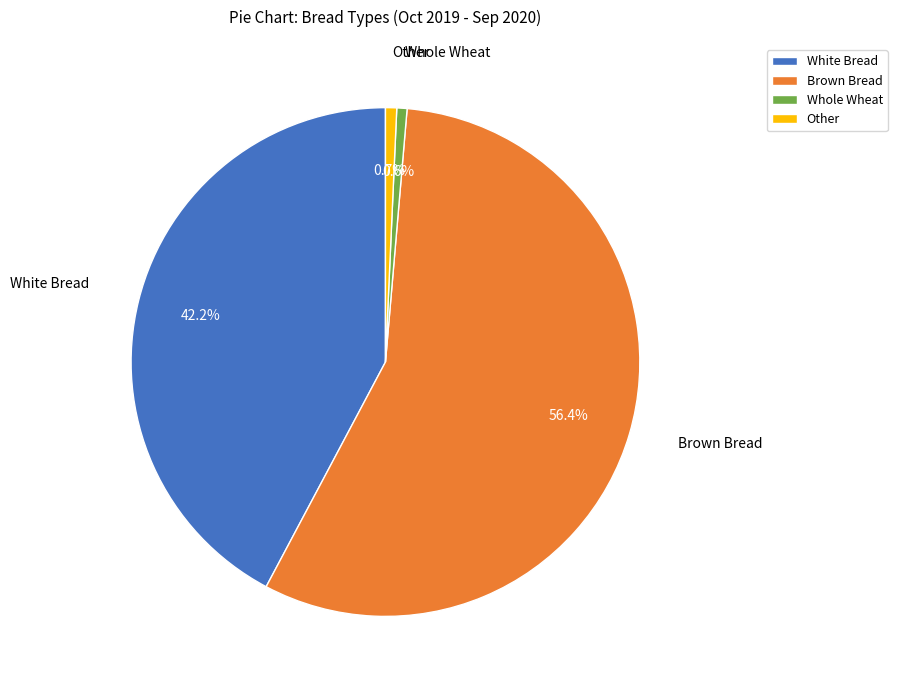

Which category has the biggest portion of the pie?

Brown Bread